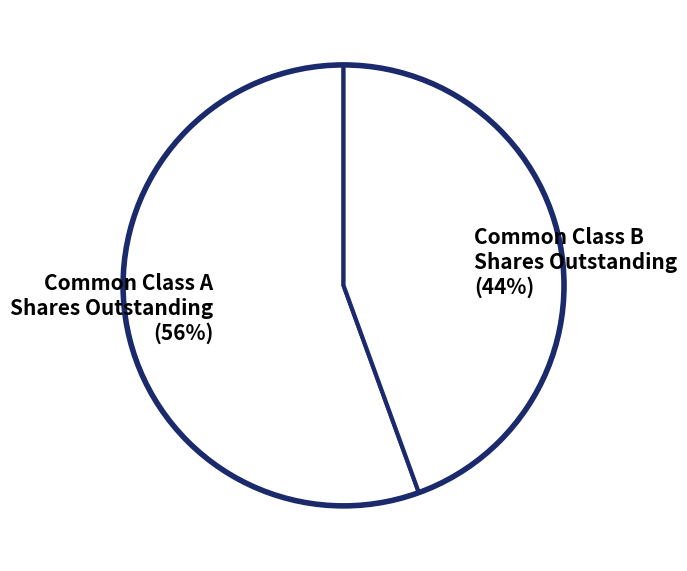

How many segments does this pie chart have?

2